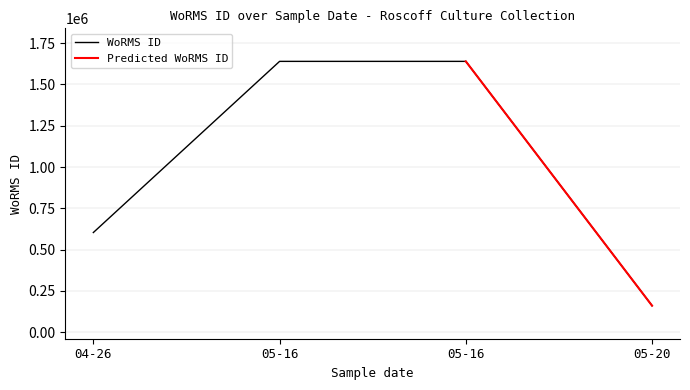

True or false: there are more than 1 points higher than both neighbors.

False